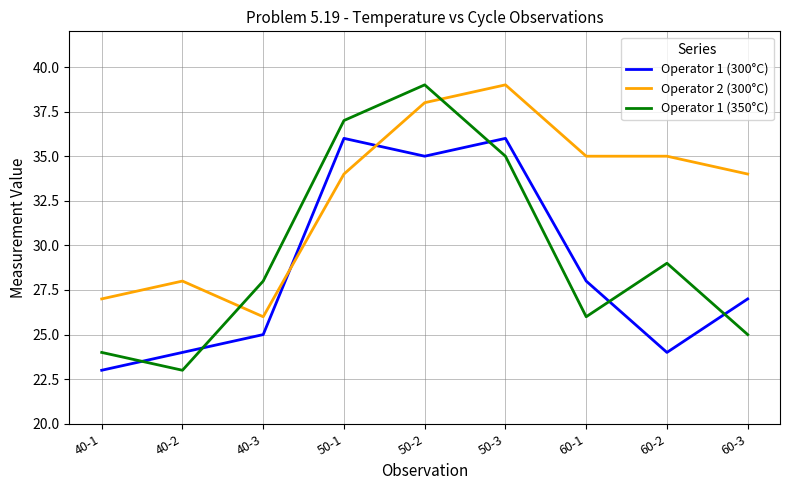

Is it true that Operator 1 (350°C) equals 25 at 60-3?

True